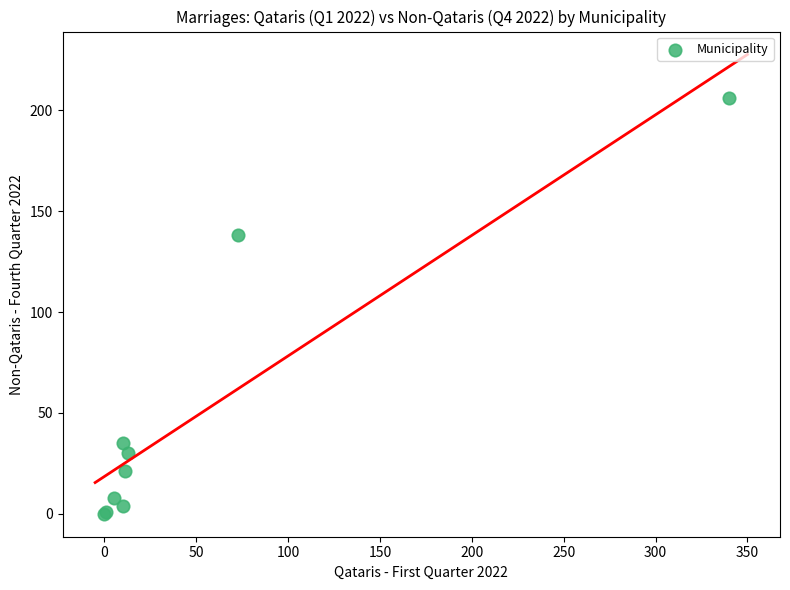

What Y value in the scatter plot is closest to 103?

138